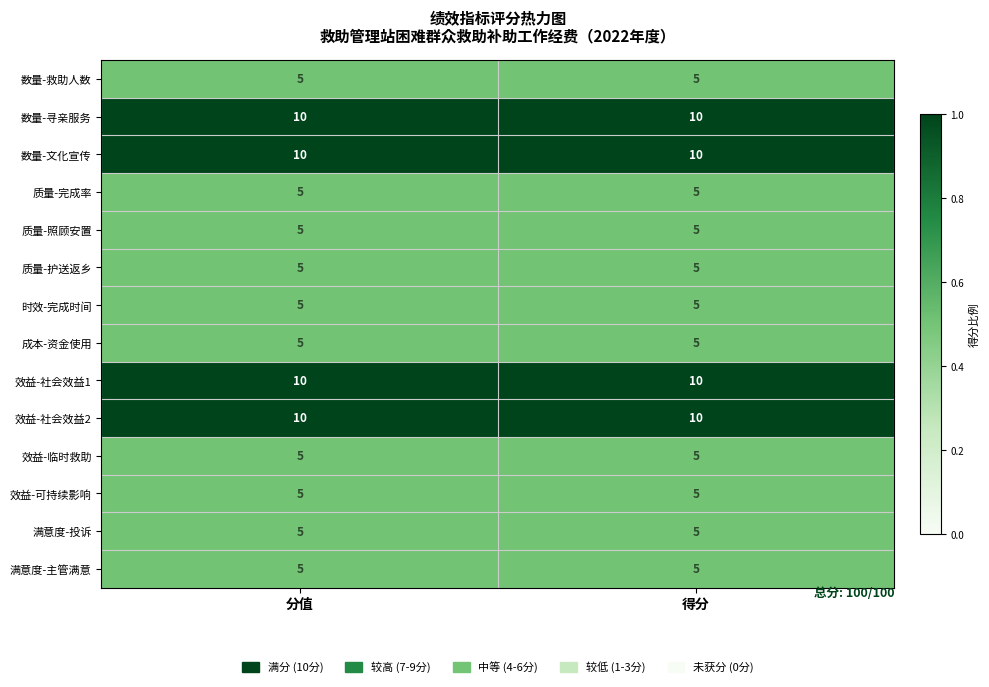

Reading left to right, transcribe all the data shown in this chart.

数量-救助人数: 5	5
数量-寻亲服务: 10	10
数量-文化宣传: 10	10
质量-完成率: 5	5
质量-照顾安置: 5	5
质量-护送返乡: 5	5
时效-完成时间: 5	5
成本-资金使用: 5	5
效益-社会效益1: 10	10
效益-社会效益2: 10	10
效益-临时救助: 5	5
效益-可持续影响: 5	5
满意度-投诉: 5	5
满意度-主管满意: 5	5